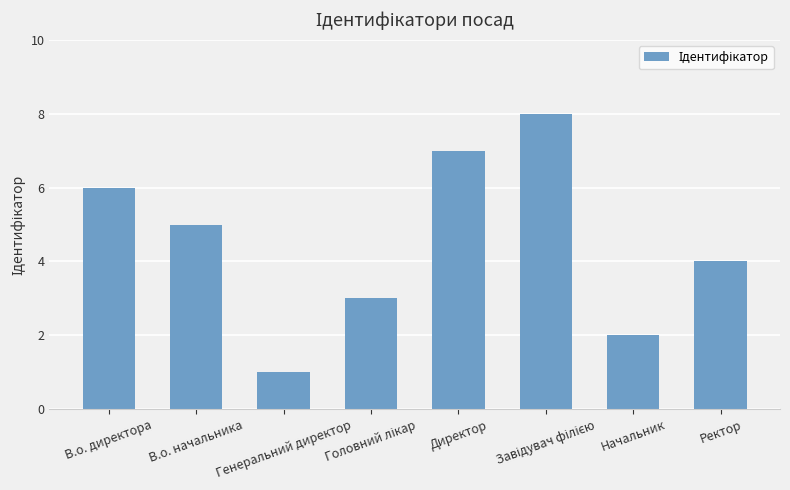

What is the sum of all values?

36